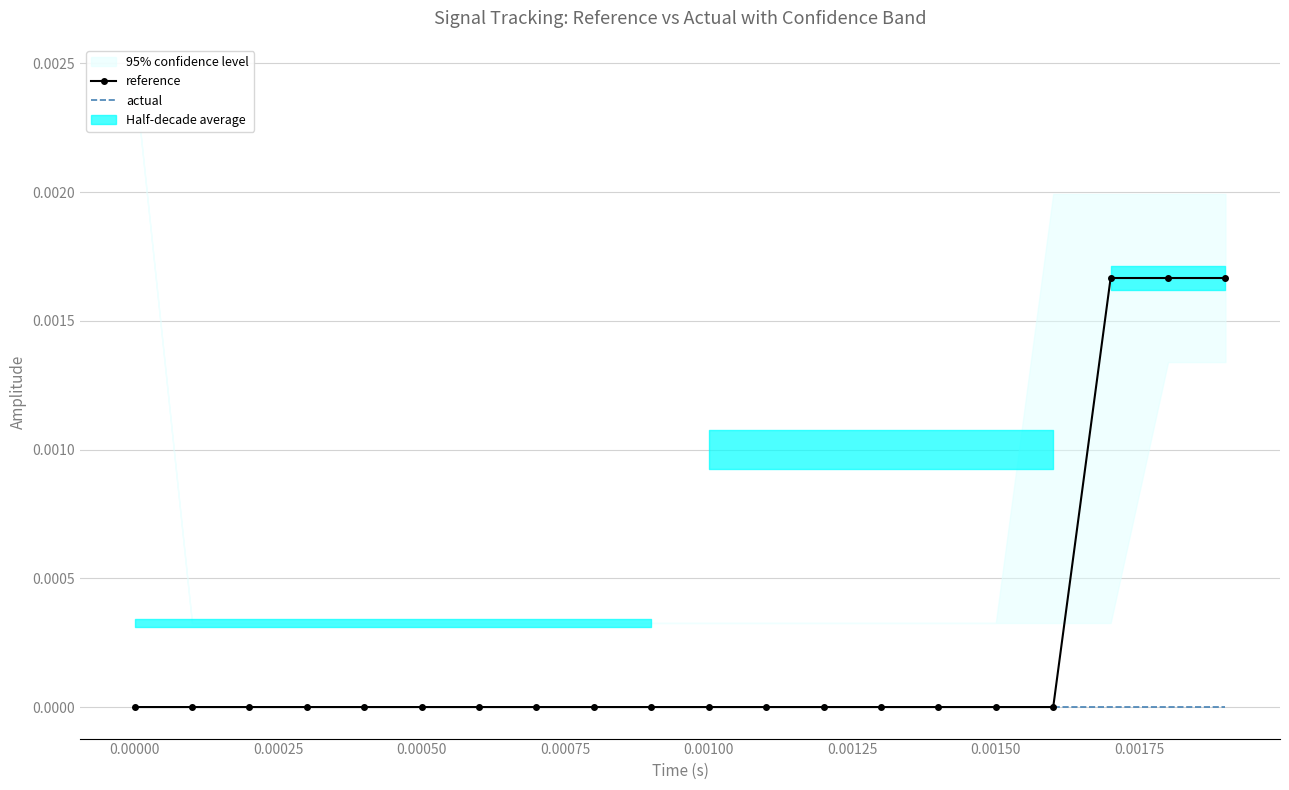

Rank the series at 0.00075 from highest to lowest value.

reference, actual